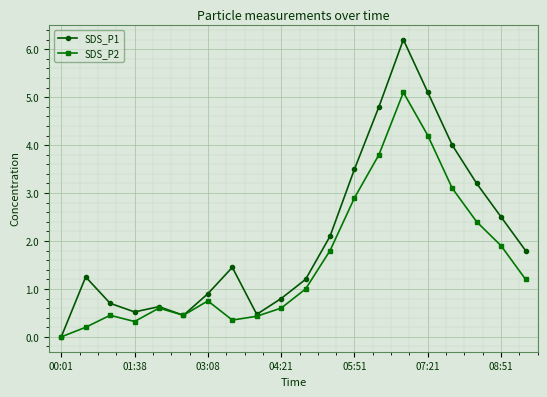

What is the difference between the maximum and second lowest values in the SDS_P2 series?

4.9